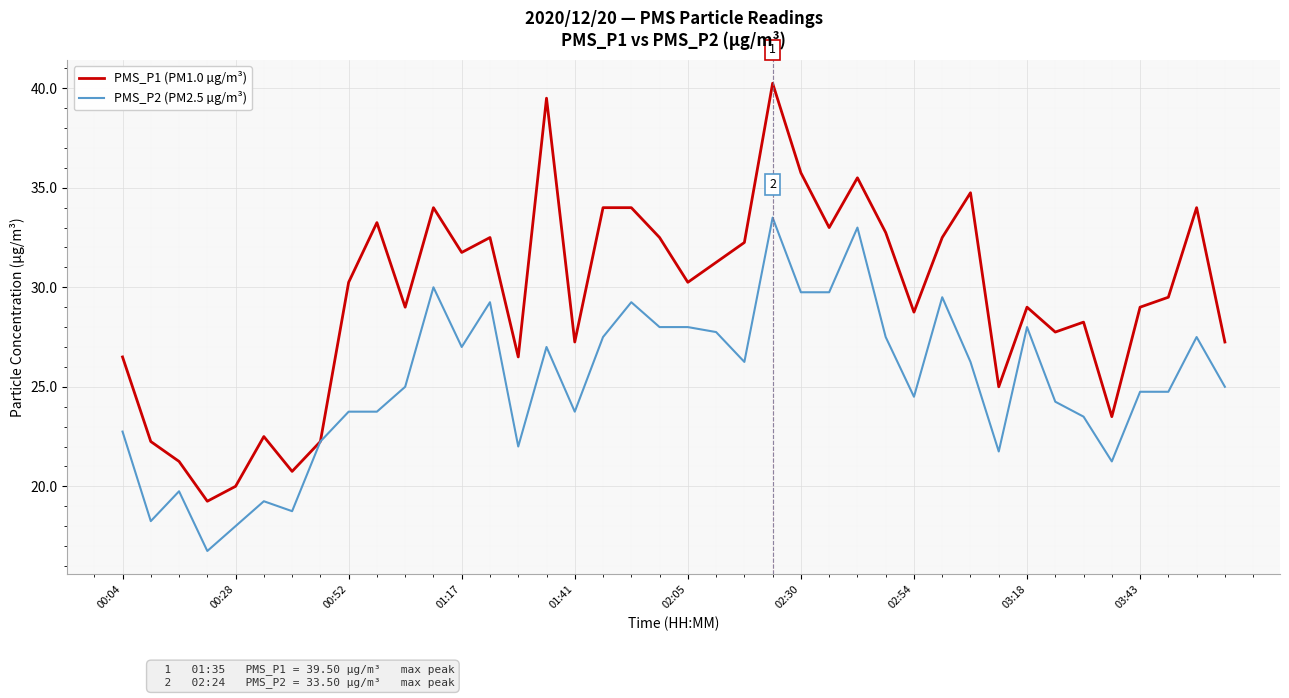

List the series in order of their overall mean, highest first.

PMS_P1 (PM1.0 µg/m³), PMS_P2 (PM2.5 µg/m³)